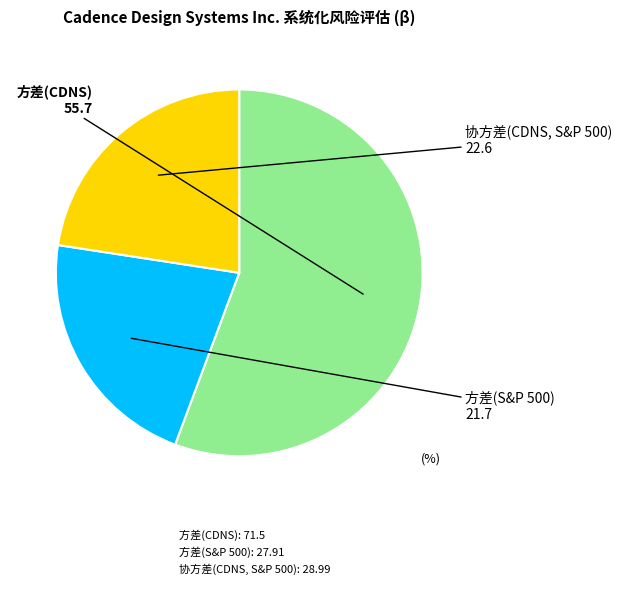

How many slices are in this pie chart?

3